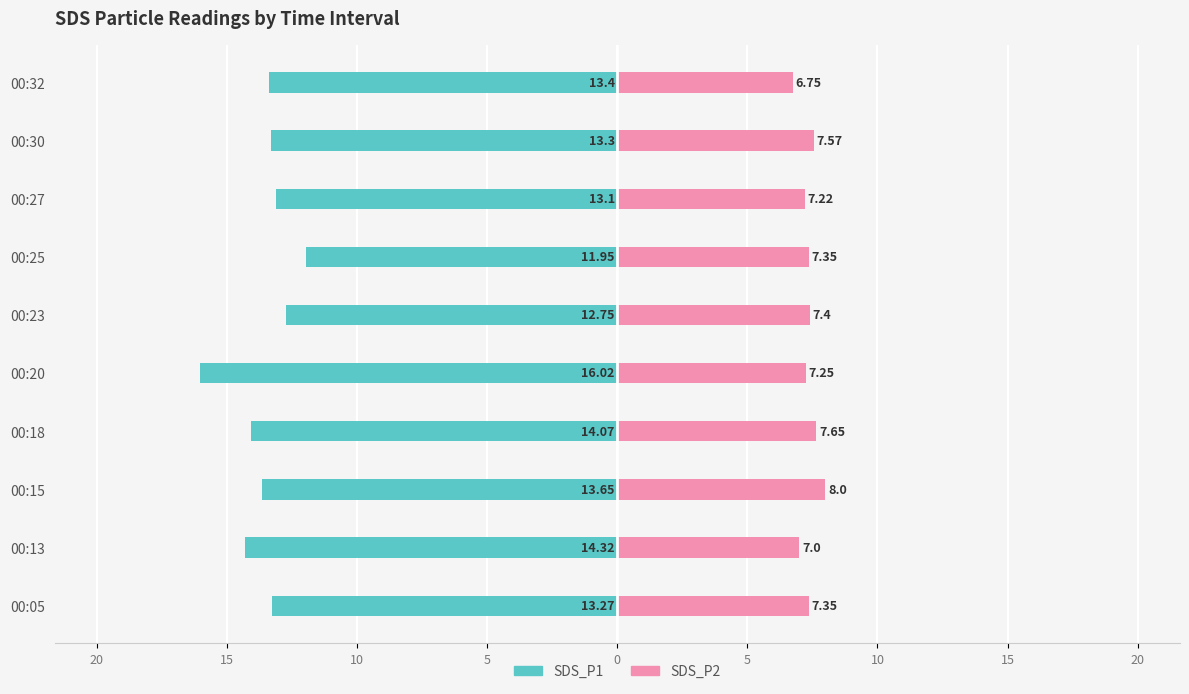

The SDS_P1 series shows -2.5 at 00:25. True or false?

False